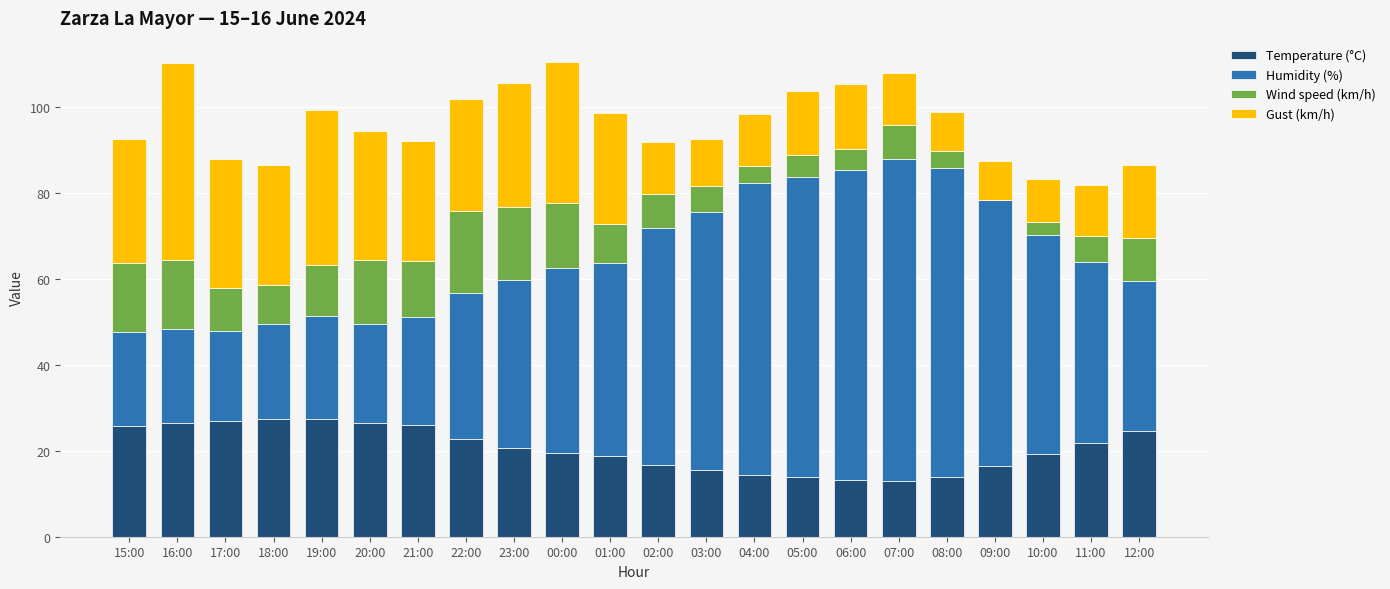

What is the total value across all series at 05:00?

103.8